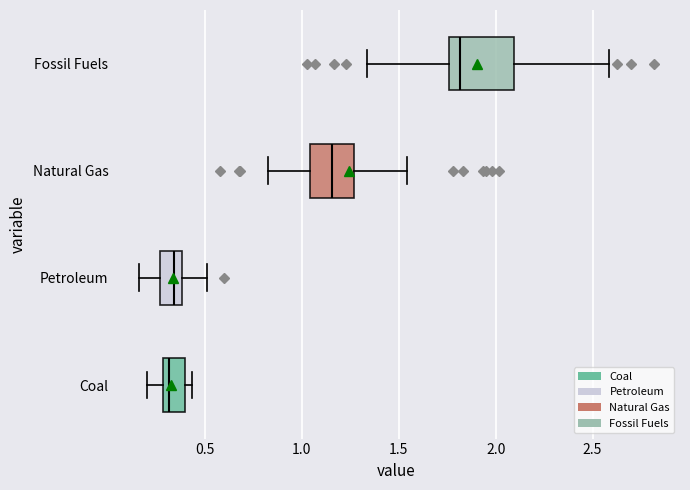

Where does the median line of the box for Natural Gas sit on the x-axis? The values are not printed on the chart, so give them approximately, as read against the axis.

1.15